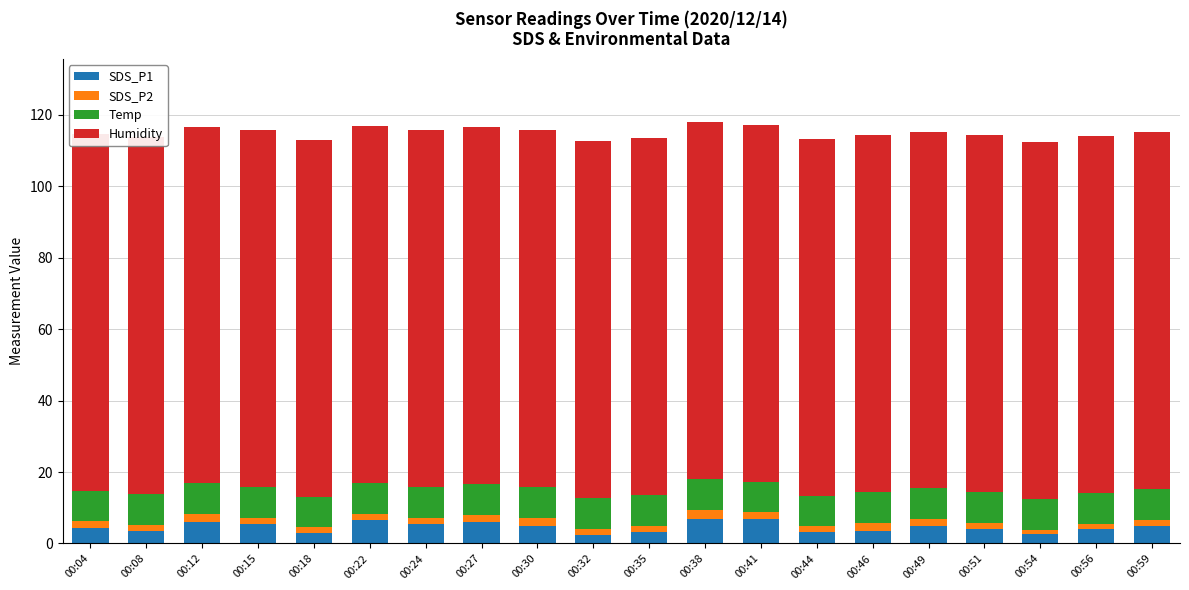

What is the total value across all series at 00:51?

114.4